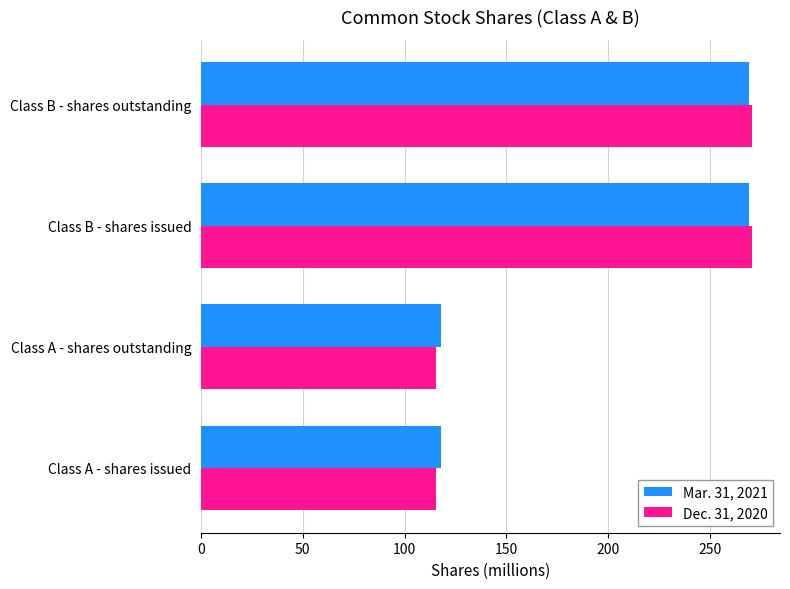

What is the average value of the Mar. 31, 2021 series?

193.6